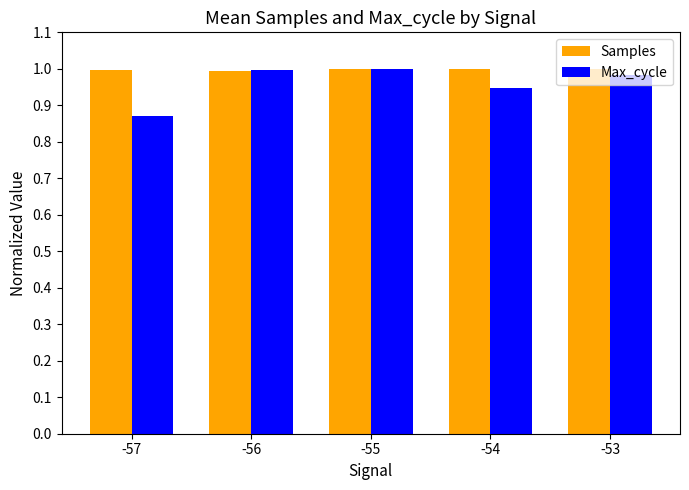

Which series has the largest range (max minus min)?

Max_cycle